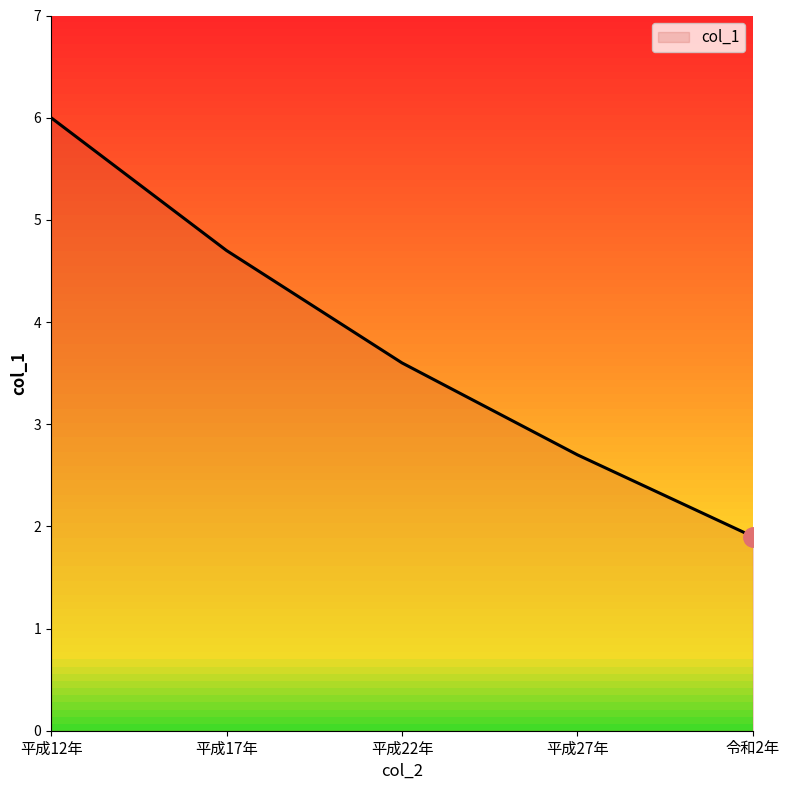

True or false: the data shows 4.8 at 平成22年.

False